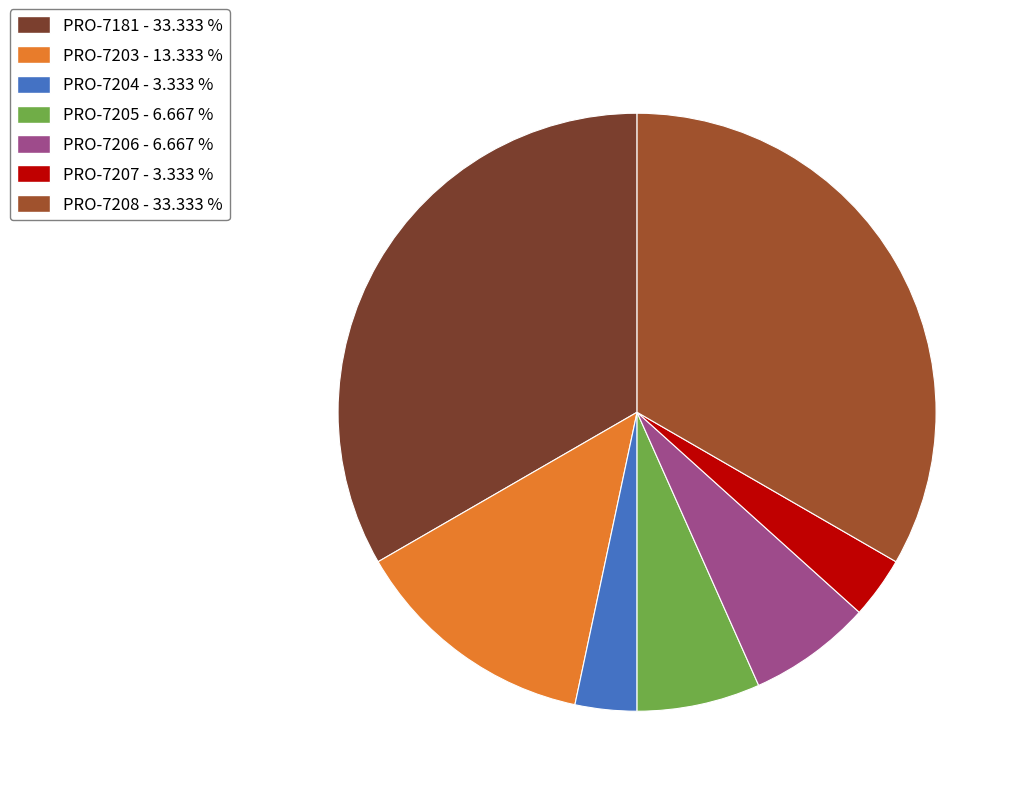

Does PRO-7208 account for over 50% of the chart?

No